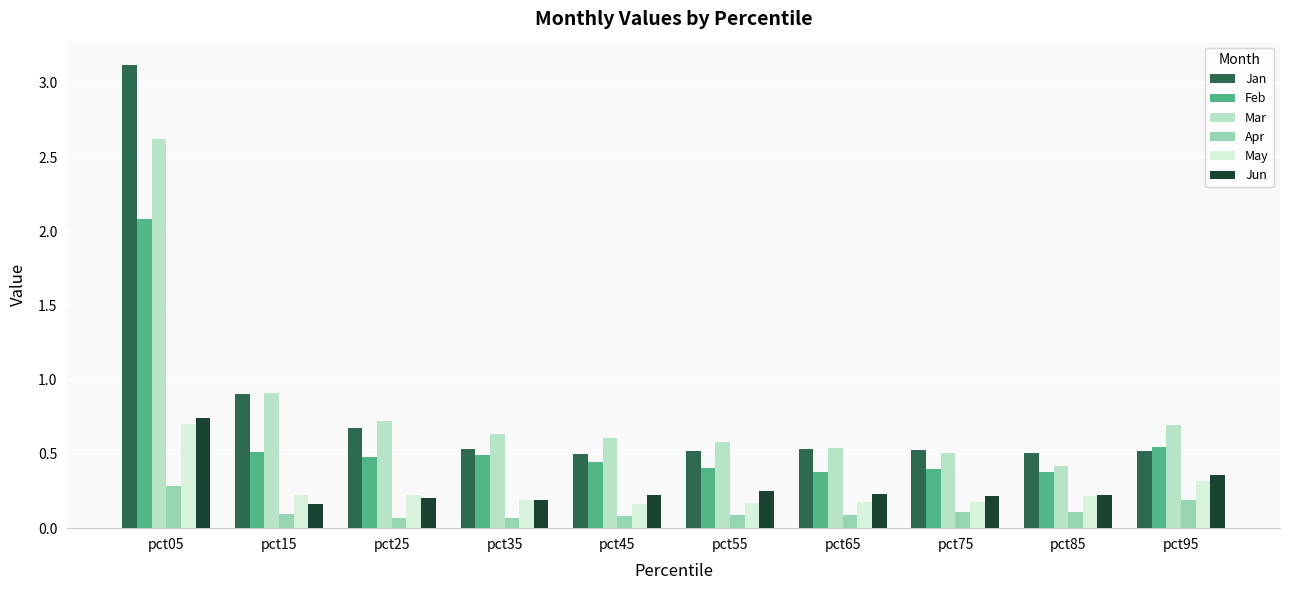

What is the smallest value displayed?

0.1